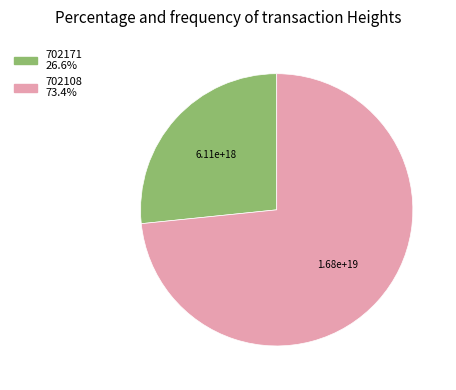

Does any single category account for the majority?

Yes